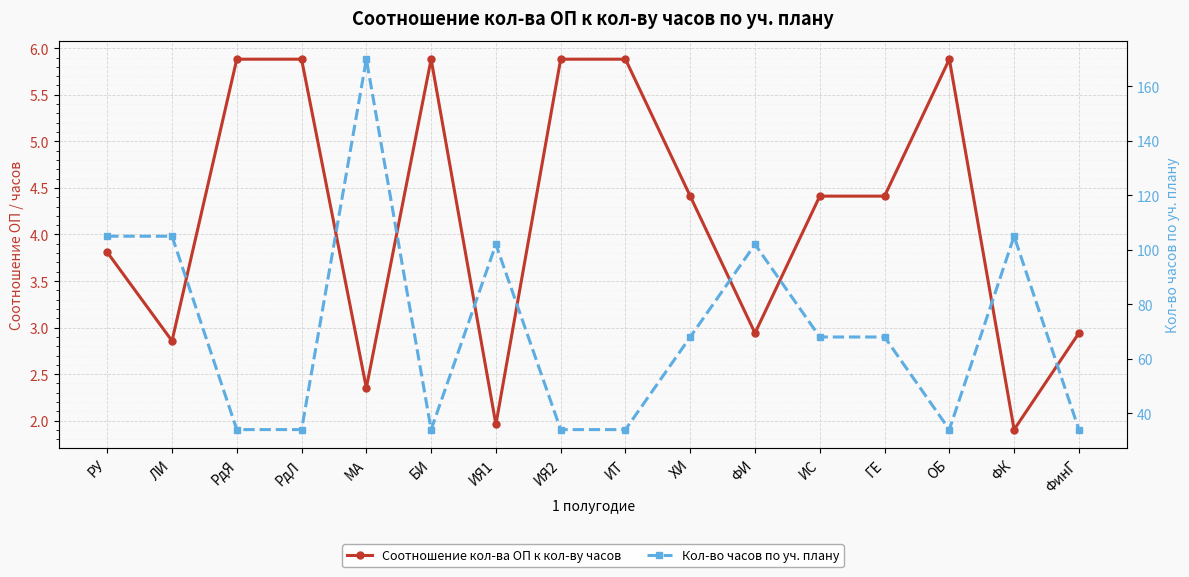

What is the sum of all Кол-во часов по уч. плану values?

1131.0